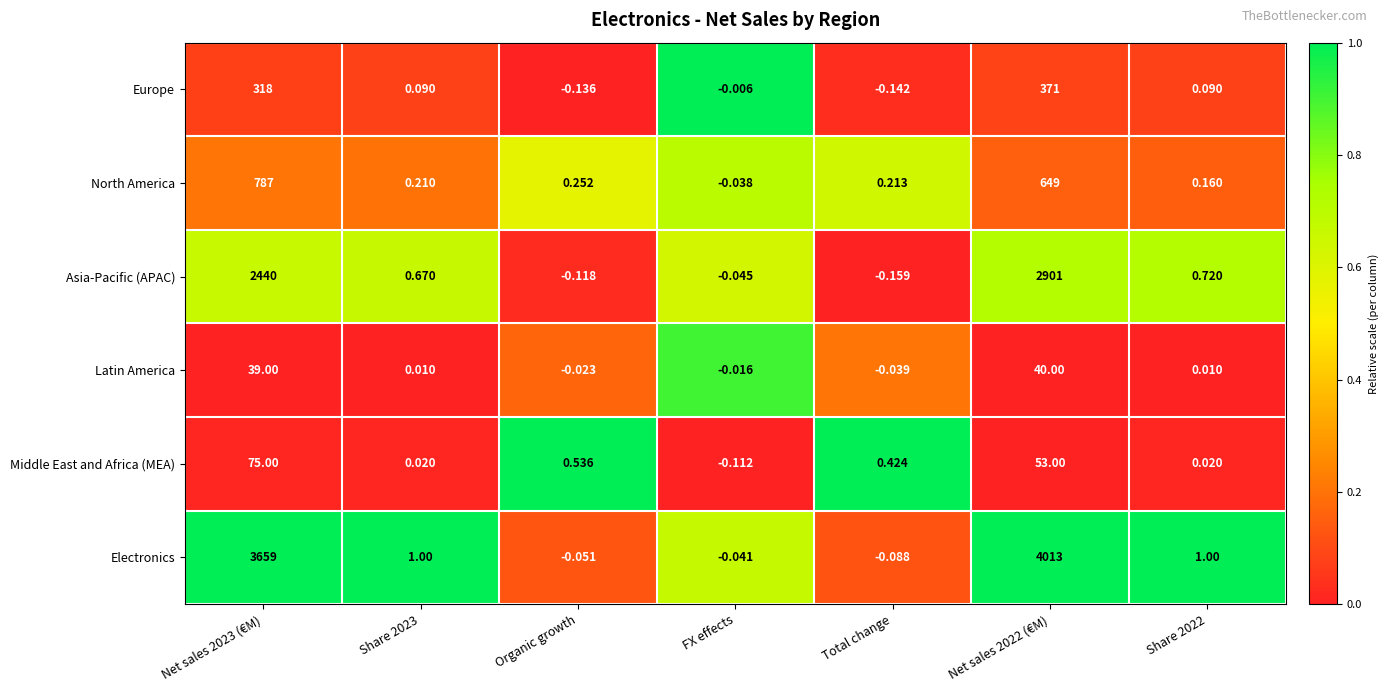

Which label corresponds to the smallest value in the chart?

Total change